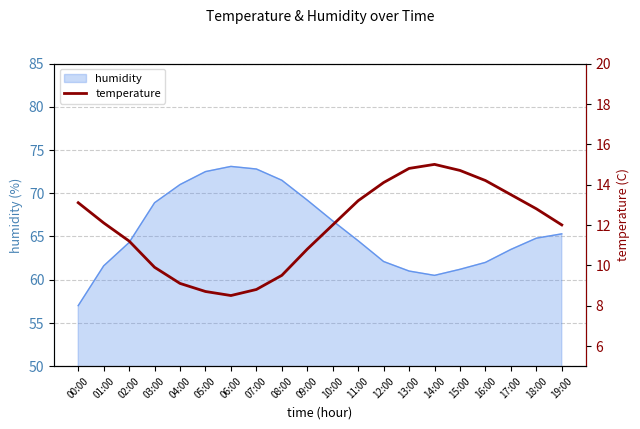

The value at 05:00 is 15.0. True or false?

False